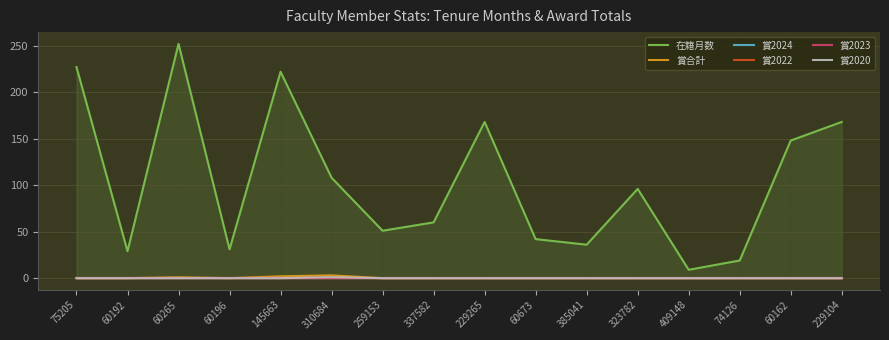

Reading right to left, what are all the values shown in this chart?

在籍月数: 168	148	19	9	96	36	42	168	60	51	108	222	31	252	29	227
賞合計: 0	0	0	0	0	0	0	0	0	0	3	2	0	1	0	0
賞2024: 0	0	0	0	0	0	0	0	0	0	0	0	0	0	0	0
賞2022: 0	0	0	0	0	0	0	0	0	0	0	0	0	0	0	0
賞2023: 0	0	0	0	0	0	0	0	0	0	0	0	0	0	0	0
賞2020: 0	0	0	0	0	0	0	0	0	0	1	0	0	0	0	0